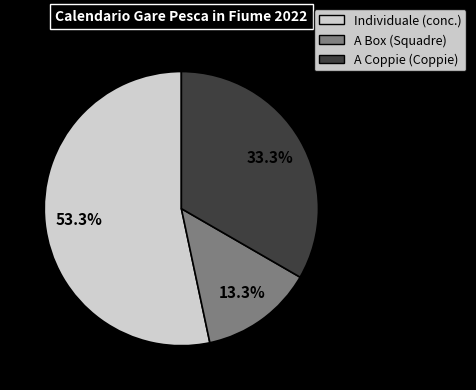

To the nearest percent, what percentage of the pie is A Box (Squadre)?

13%